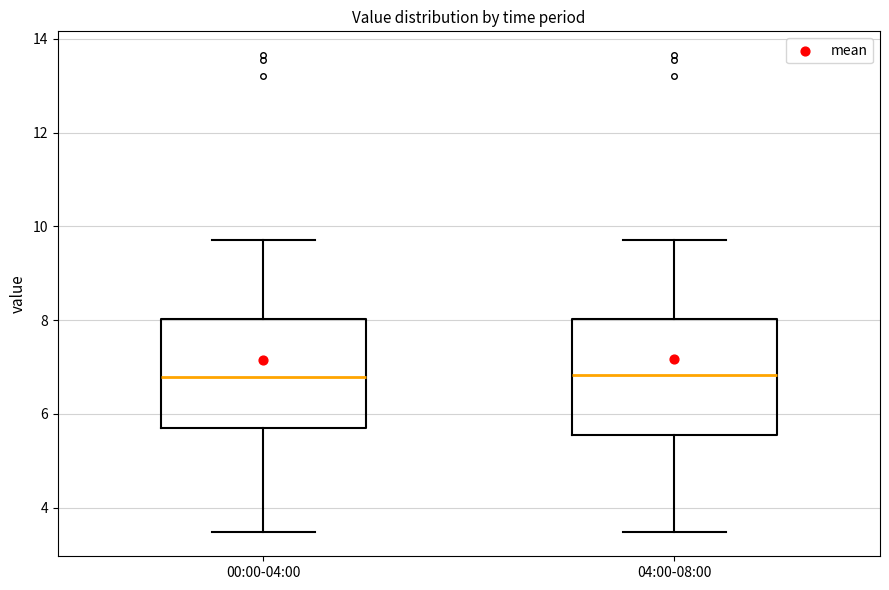

Reading left to right, read every box against the y-axis: the position of its median line, the range the box covers, and the ends of its whiskers. The values are not printed on the chart, so give them approximately, as read against the axis.

00:00-04:00: median 6.8, box 5.6 to 8.0, whiskers 3.4 to 9.8
04:00-08:00: median 6.8, box 5.6 to 8.0, whiskers 3.4 to 9.8